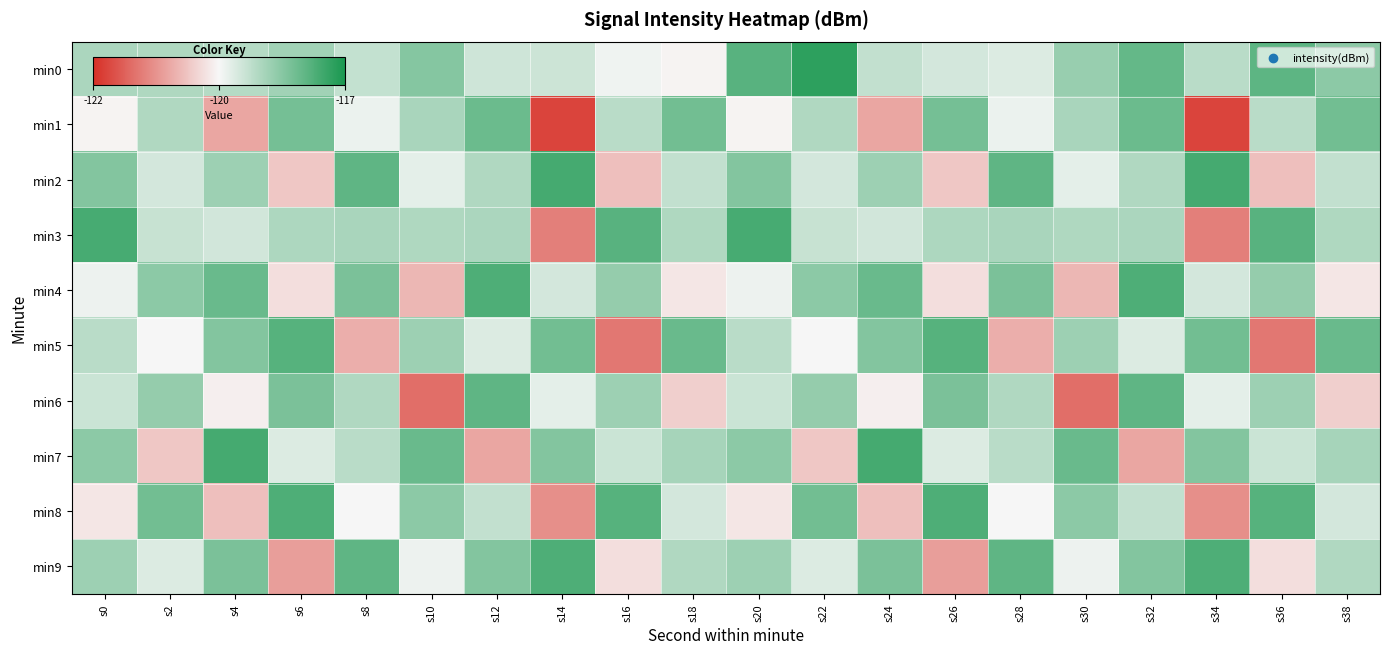

Rank the series by their maximum value, from highest to lowest.

min0, min2, min7, min3, min4, min8, min9, min5, min6, min1